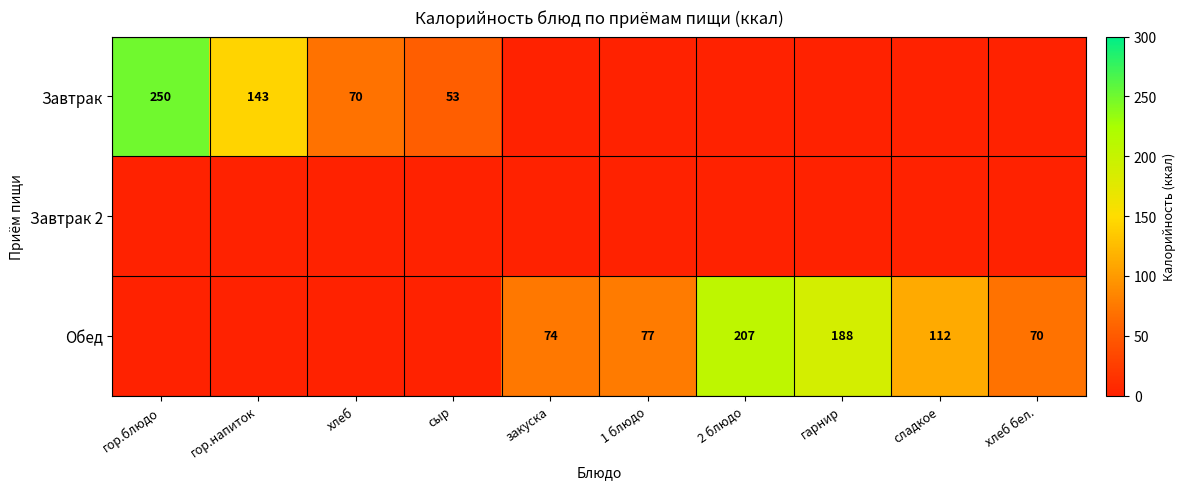

The Обед series shows 70 at хлеб бел.. True or false?

True